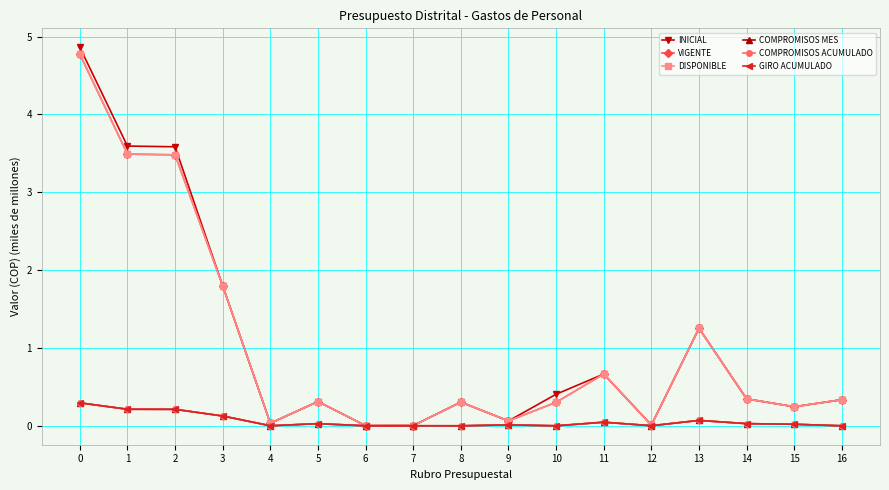

True or false: GIRO ACUMULADO and COMPROMISOS MES cross at least once.

False